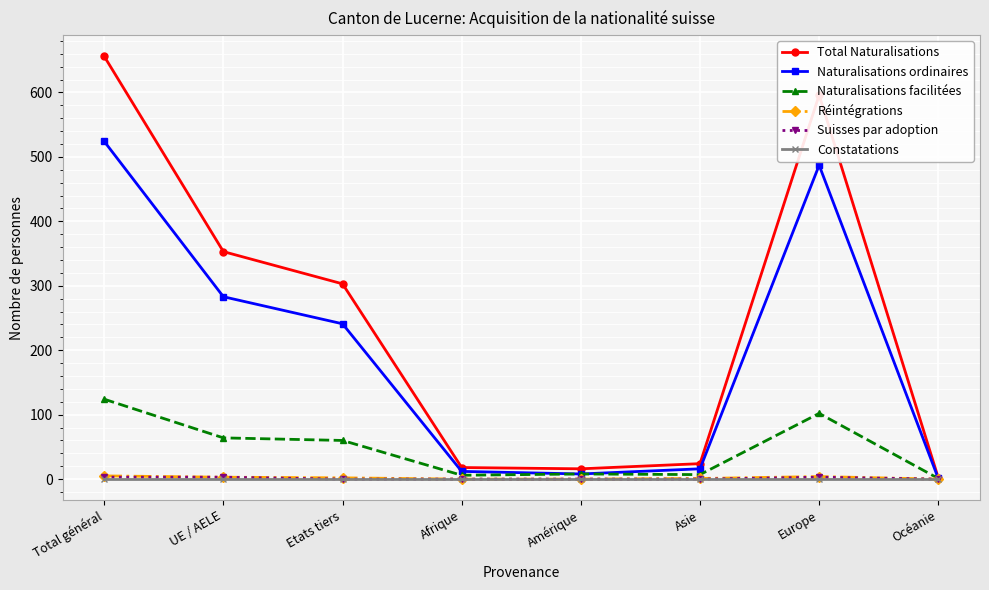

At how many categories does at least one series exceed 366?

2